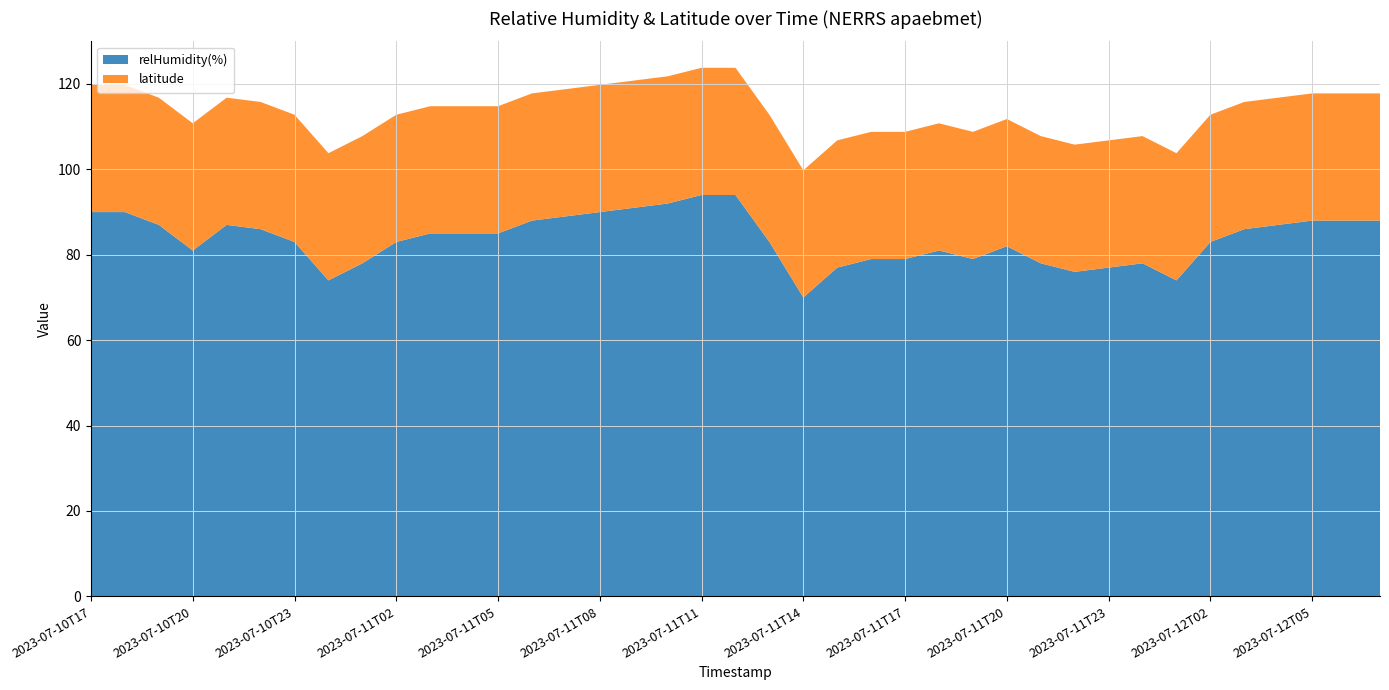

Reading left to right, list all the values displayed in this chart.

relHumidity(%): 2023-07-10T17=90.0	2023-07-10T18=90.0	2023-07-10T19=87.0	2023-07-10T20=81.0	2023-07-10T21=87.0	2023-07-10T22=86.0	2023-07-10T23=83.0	2023-07-11T00=74.0	2023-07-11T01=78.0	2023-07-11T02=83.0	2023-07-11T03=85.0	2023-07-11T04=85.0	2023-07-11T05=85.0	2023-07-11T06=88.0	2023-07-11T07=89.0	2023-07-11T08=90.0	2023-07-11T09=91.0	2023-07-11T10=92.0	2023-07-11T11=94.0	2023-07-11T12=94.0	2023-07-11T13=83.0	2023-07-11T14=70.0	2023-07-11T15=77.0	2023-07-11T16=79.0	2023-07-11T17=79.0	2023-07-11T18=81.0	2023-07-11T19=79.0	2023-07-11T20=82.0	2023-07-11T21=78.0	2023-07-11T22=76.0	2023-07-11T23=77.0	2023-07-12T00=78.0	2023-07-12T01=74.0	2023-07-12T02=83.0	2023-07-12T03=86.0	2023-07-12T04=87.0	2023-07-12T05=88.0	2023-07-12T06=88.0	2023-07-12T07=88.0
latitude: 2023-07-10T17=29.8	2023-07-10T18=29.8	2023-07-10T19=29.8	2023-07-10T20=29.8	2023-07-10T21=29.8	2023-07-10T22=29.8	2023-07-10T23=29.8	2023-07-11T00=29.8	2023-07-11T01=29.8	2023-07-11T02=29.8	2023-07-11T03=29.8	2023-07-11T04=29.8	2023-07-11T05=29.8	2023-07-11T06=29.8	2023-07-11T07=29.8	2023-07-11T08=29.8	2023-07-11T09=29.8	2023-07-11T10=29.8	2023-07-11T11=29.8	2023-07-11T12=29.8	2023-07-11T13=29.8	2023-07-11T14=29.8	2023-07-11T15=29.8	2023-07-11T16=29.8	2023-07-11T17=29.8	2023-07-11T18=29.8	2023-07-11T19=29.8	2023-07-11T20=29.8	2023-07-11T21=29.8	2023-07-11T22=29.8	2023-07-11T23=29.8	2023-07-12T00=29.8	2023-07-12T01=29.8	2023-07-12T02=29.8	2023-07-12T03=29.8	2023-07-12T04=29.8	2023-07-12T05=29.8	2023-07-12T06=29.8	2023-07-12T07=29.8